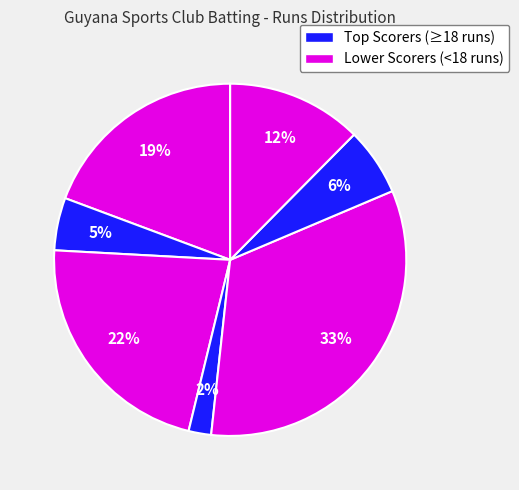

How many segments does this pie chart have?

7